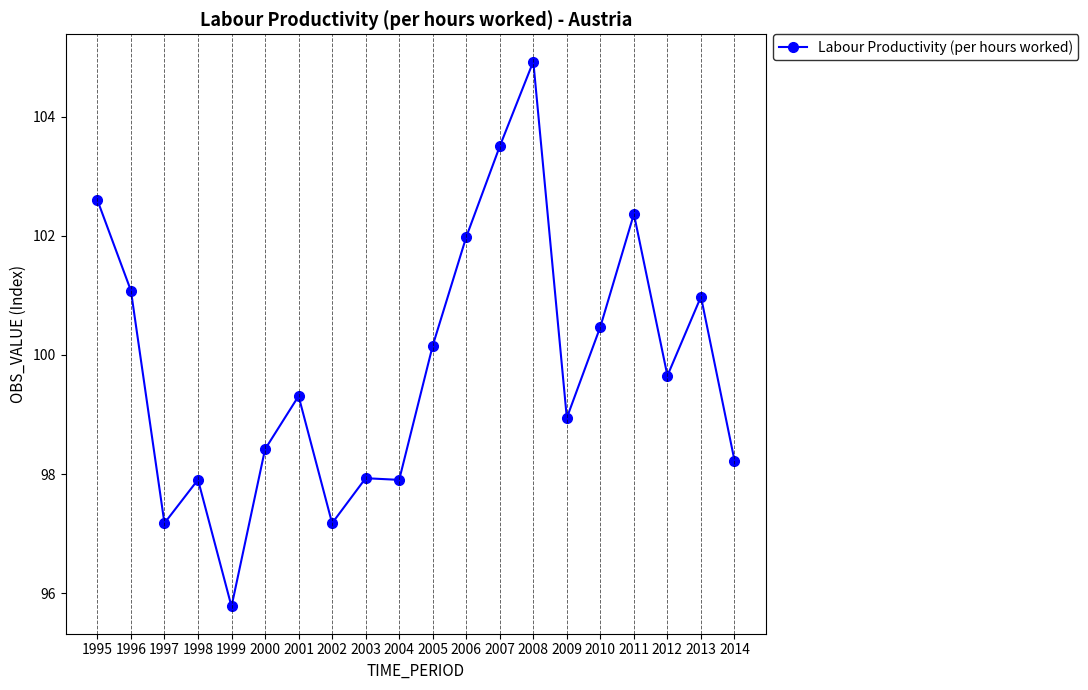

What is the value of the 5th point from the left?

95.8